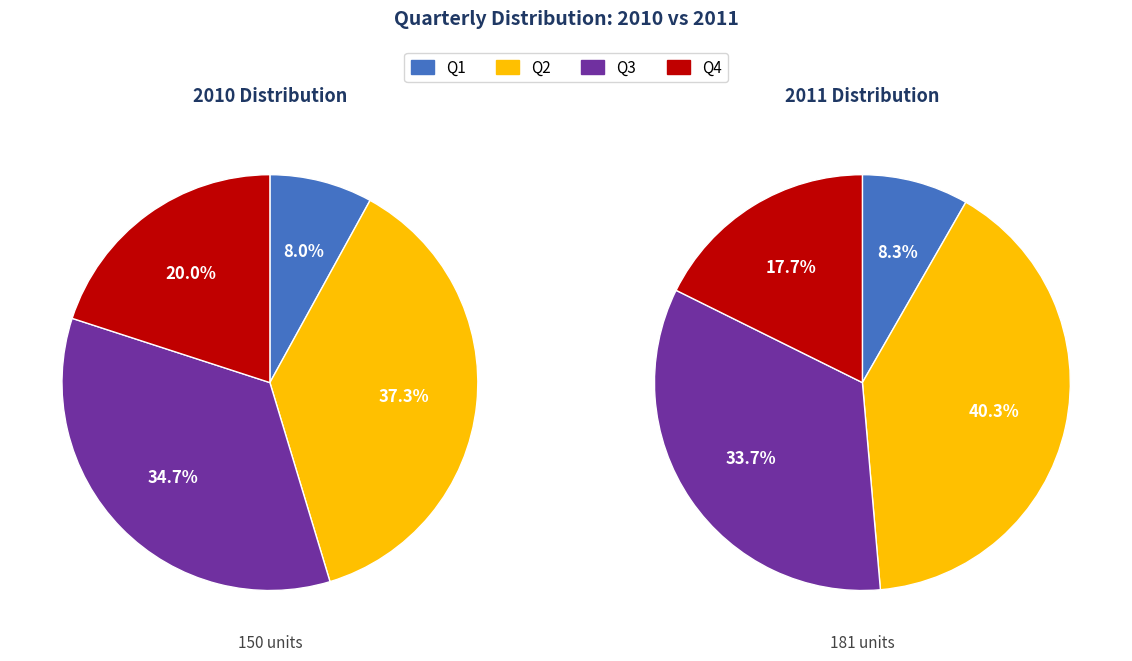

Do Q3 and Q4 together represent more than half of the pie?

Yes